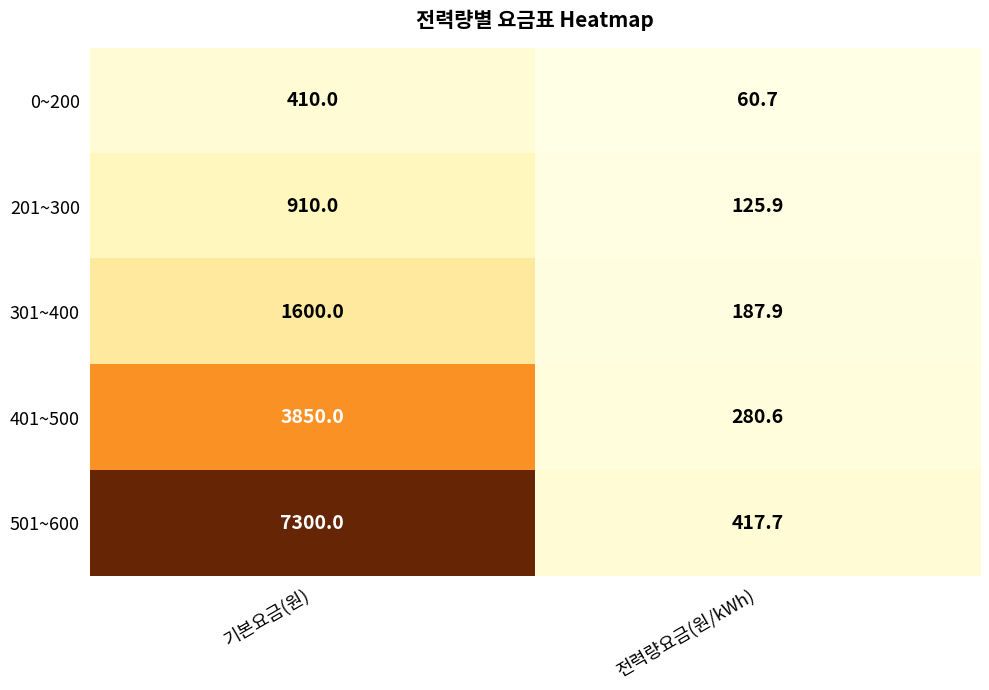

True or false: 301~400 has a value of 129.1 at 전력량요금(원/kWh).

False